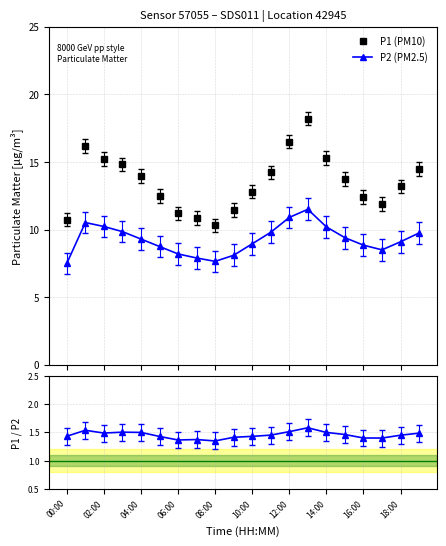

How many lines are shown in the chart?

3